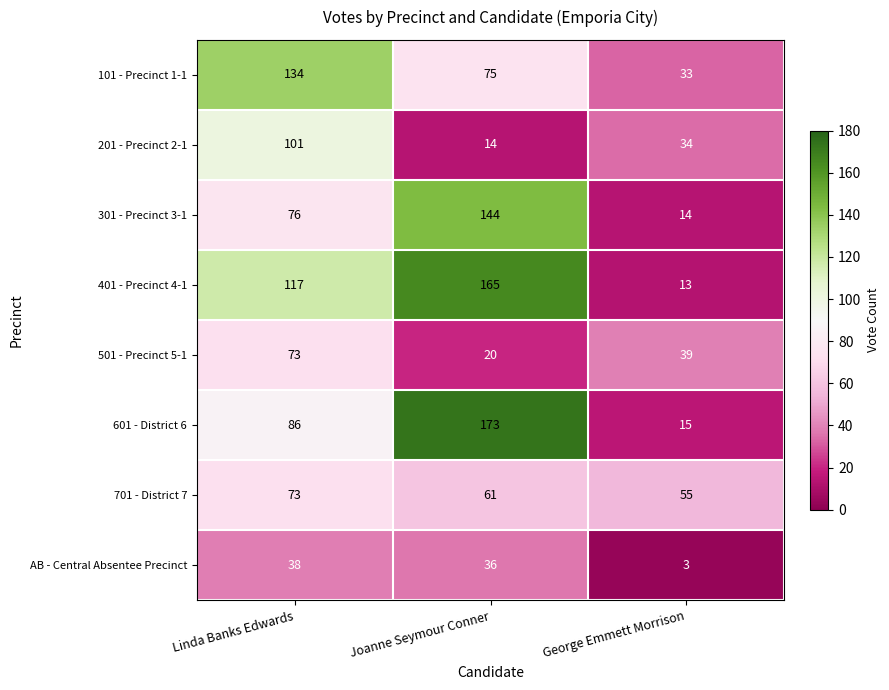

At which category is the sum across all series the highest?

Linda Banks Edwards